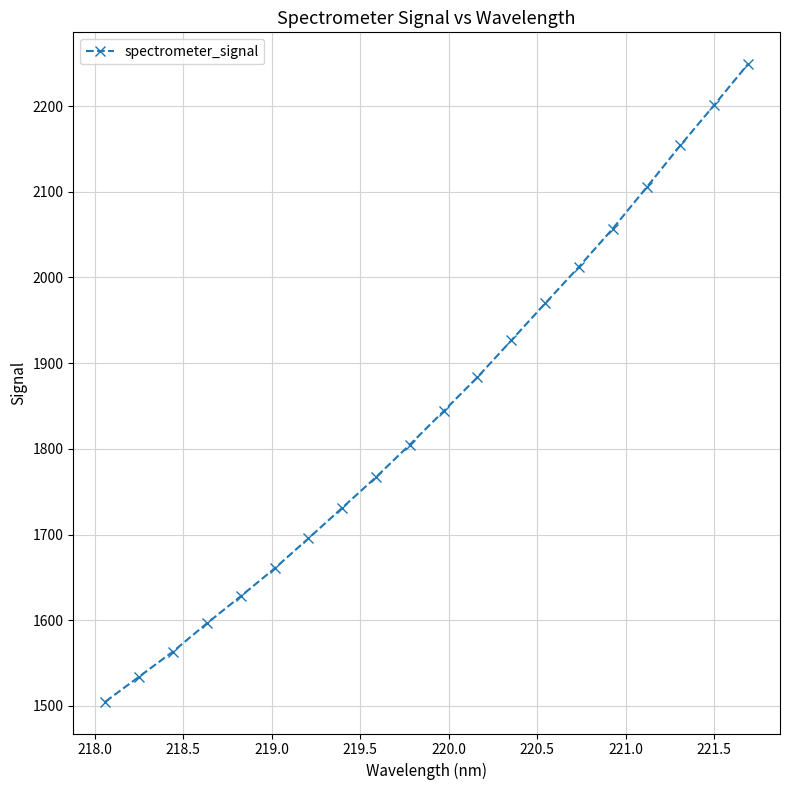

What is the value of the 12th point from the left?

1883.7